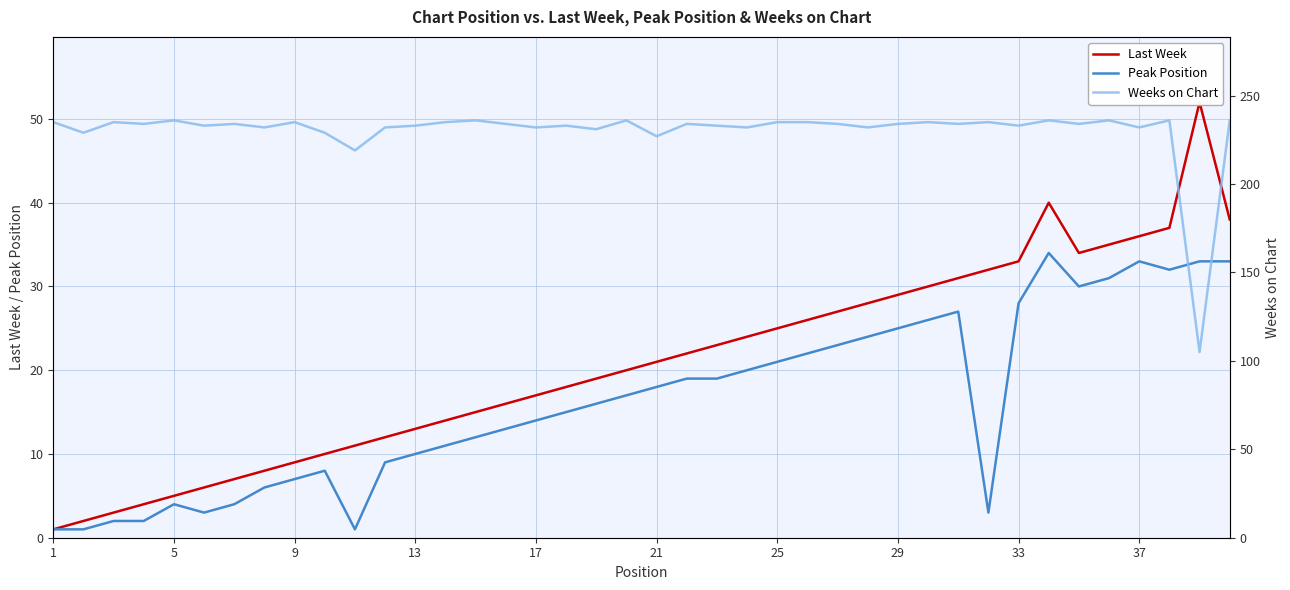

Is this an area chart (filled region under the line)?

No